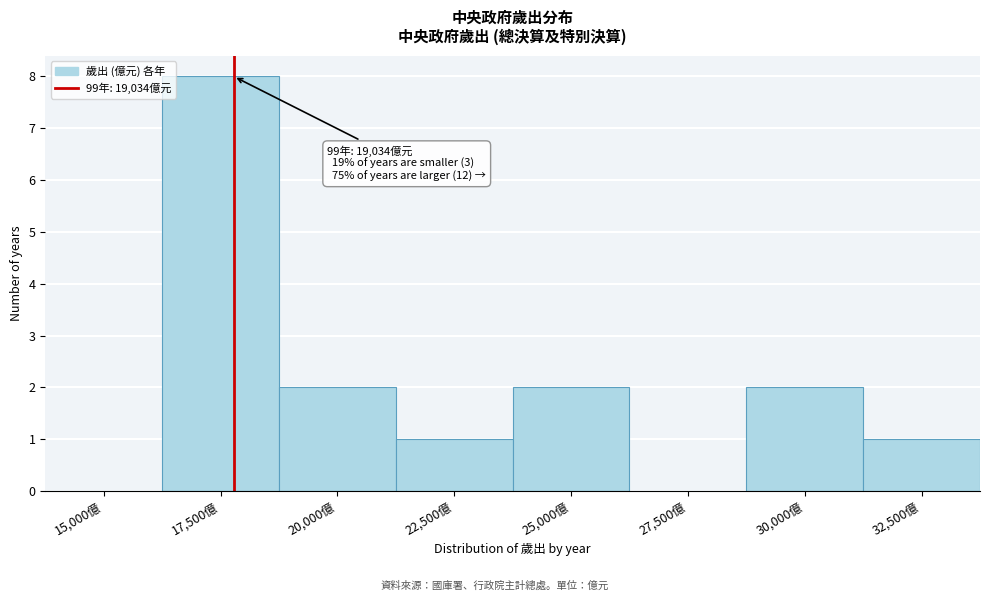

Reading left to right, transcribe all the data shown in this chart.

15,000億=0	17,500億=8	20,000億=2	22,500億=1	25,000億=2	27,500億=0	30,000億=2	32,500億=1